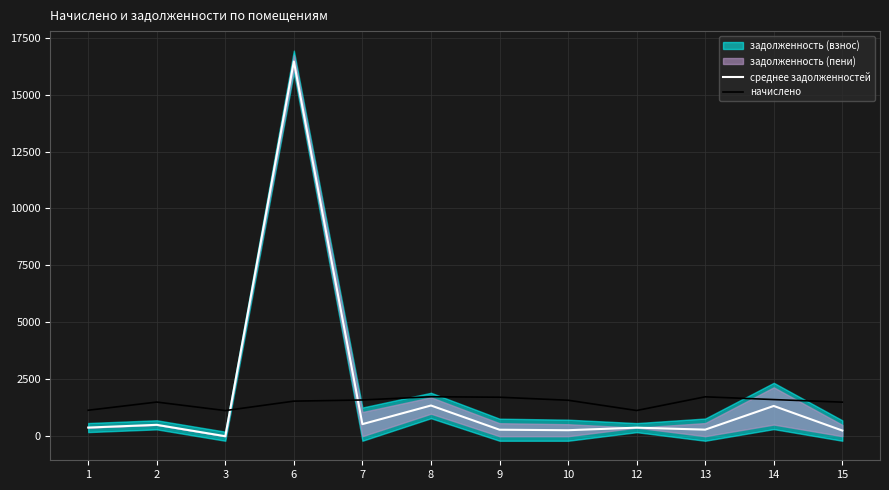

After their last crossing, which series has the higher values: среднее задолженностей or начислено?

начислено